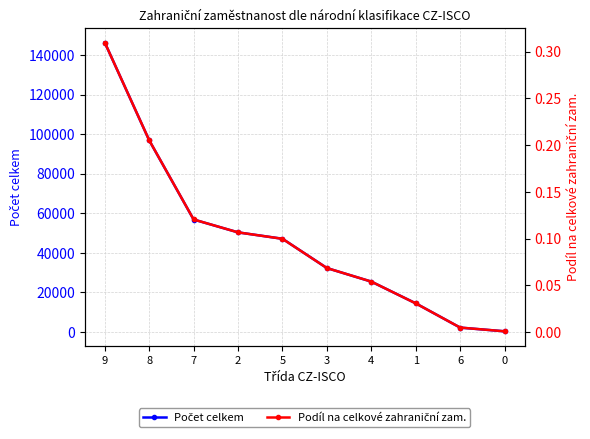

True or false: Podíl na celkové zahraniční zam. has more than 2 points higher than both neighbors.

False